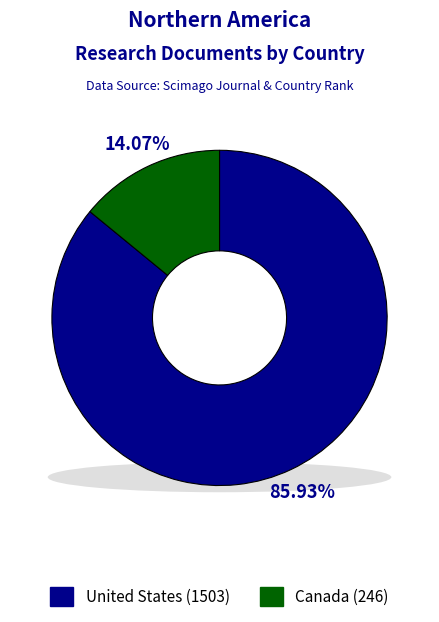

Which category has the smallest portion of the pie?

Canada